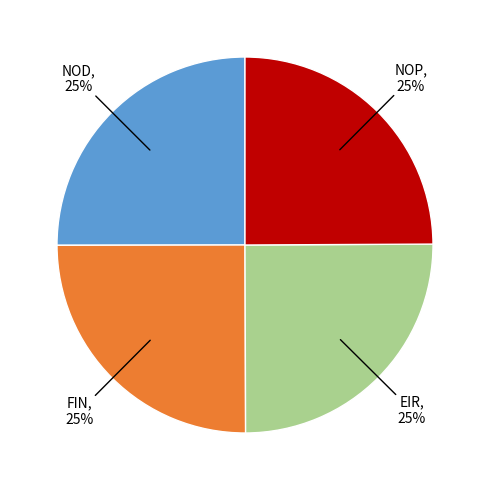

Does FIN account for over 50% of the chart?

No